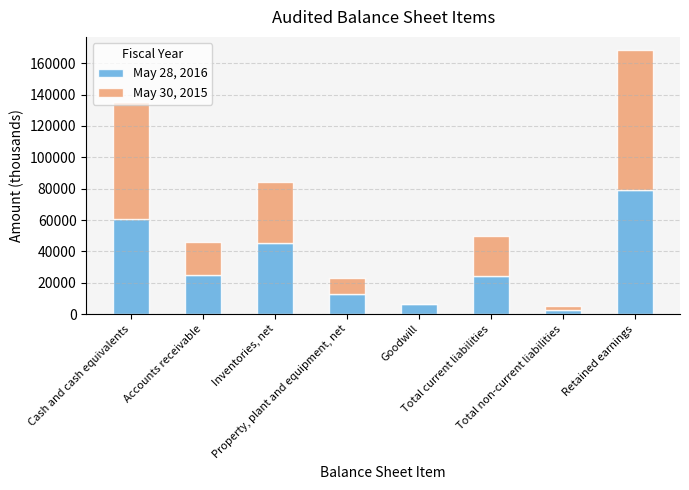

How many data points does each series have?

8